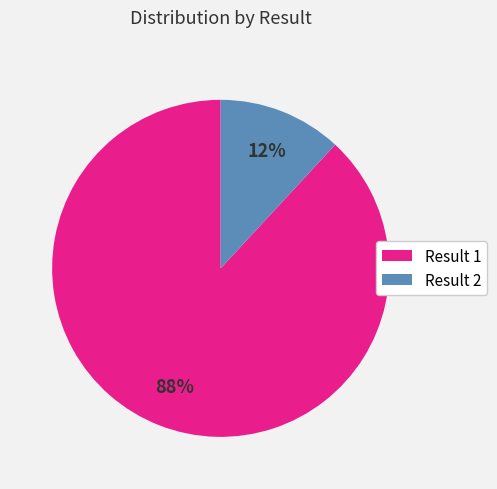

How many slices are in this pie chart?

2